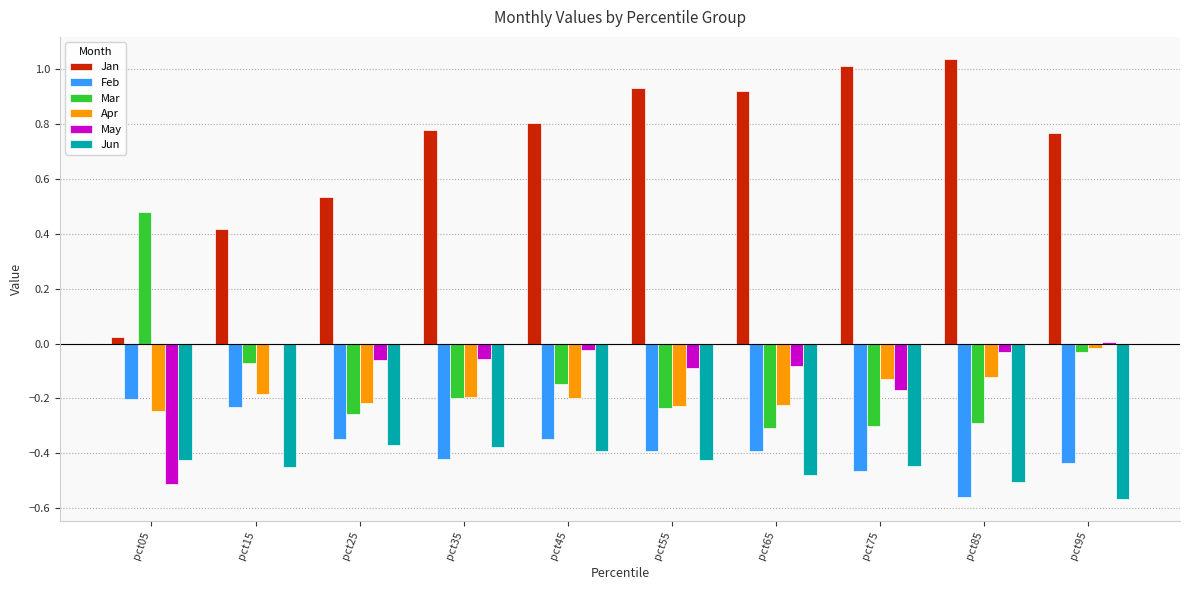

What is the spread (max minus min) of values at pct35?

1.2